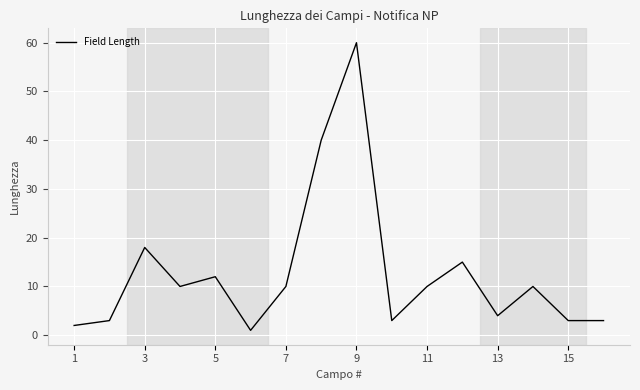

Does the chart display data point markers on the line(s)?

No